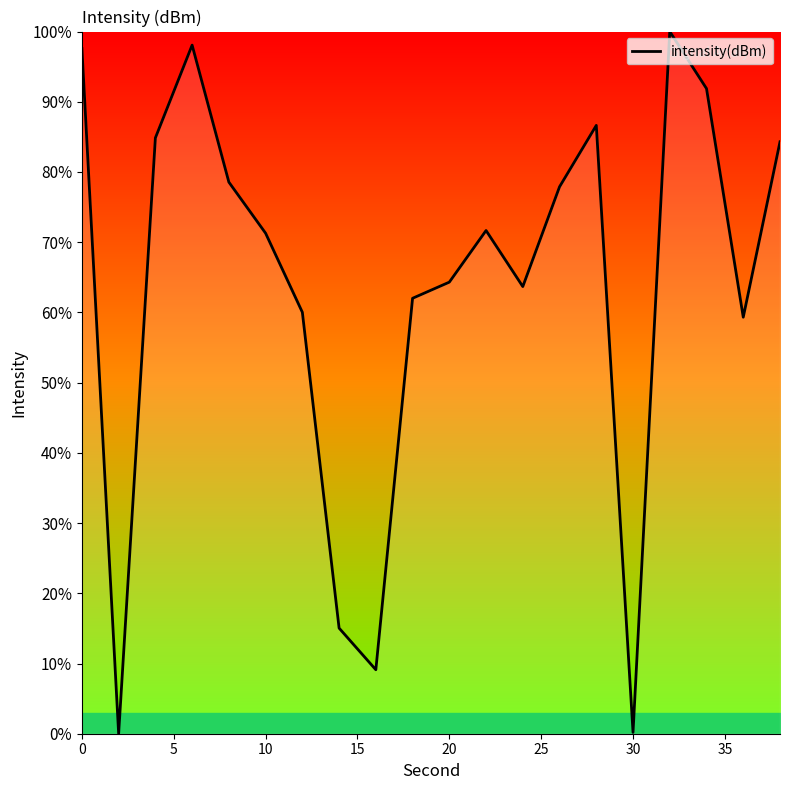

True or false: the data shows 71.3 at 10.

True